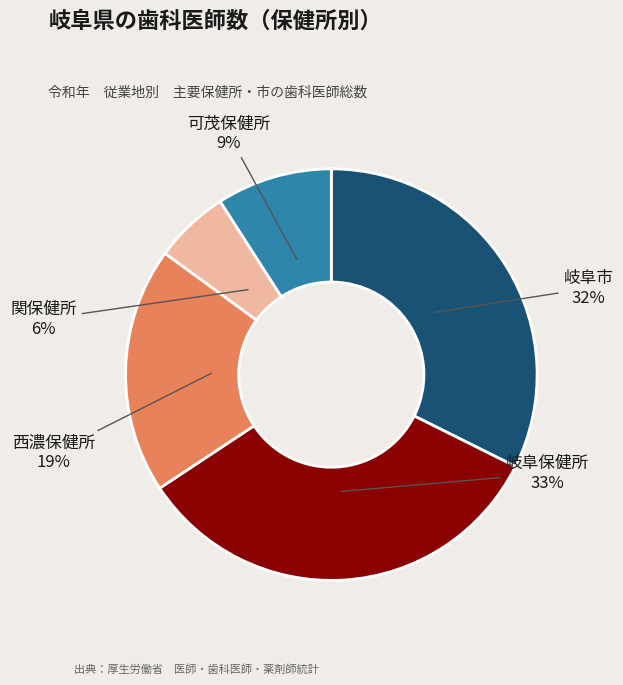

The 岐阜保健所 slice represents 33% of the pie. True or false?

True